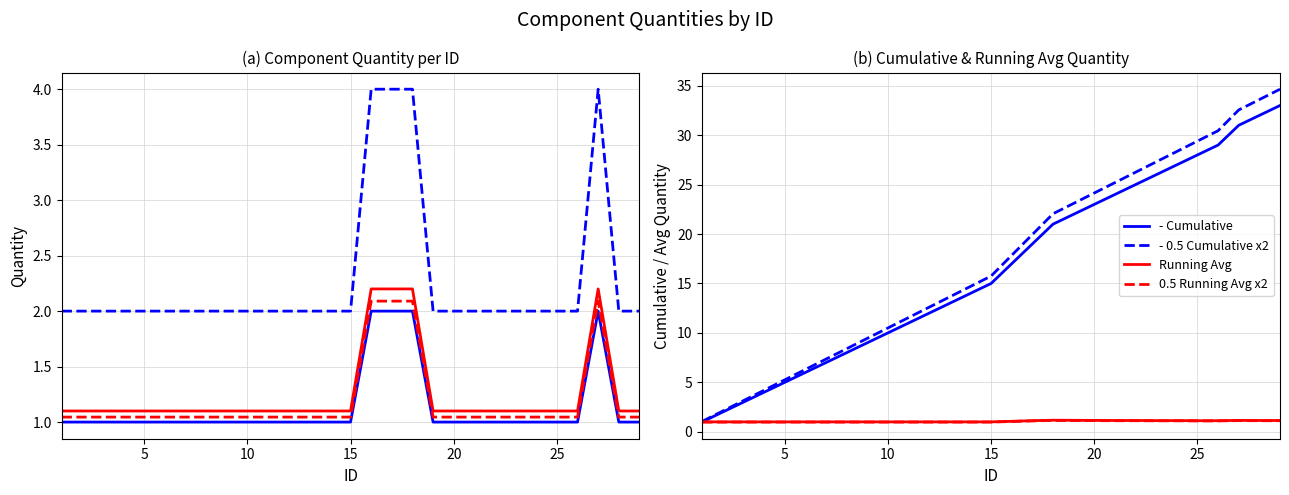

True or false: Quantity and Scaled Quantity x2 intersect in this chart.

False